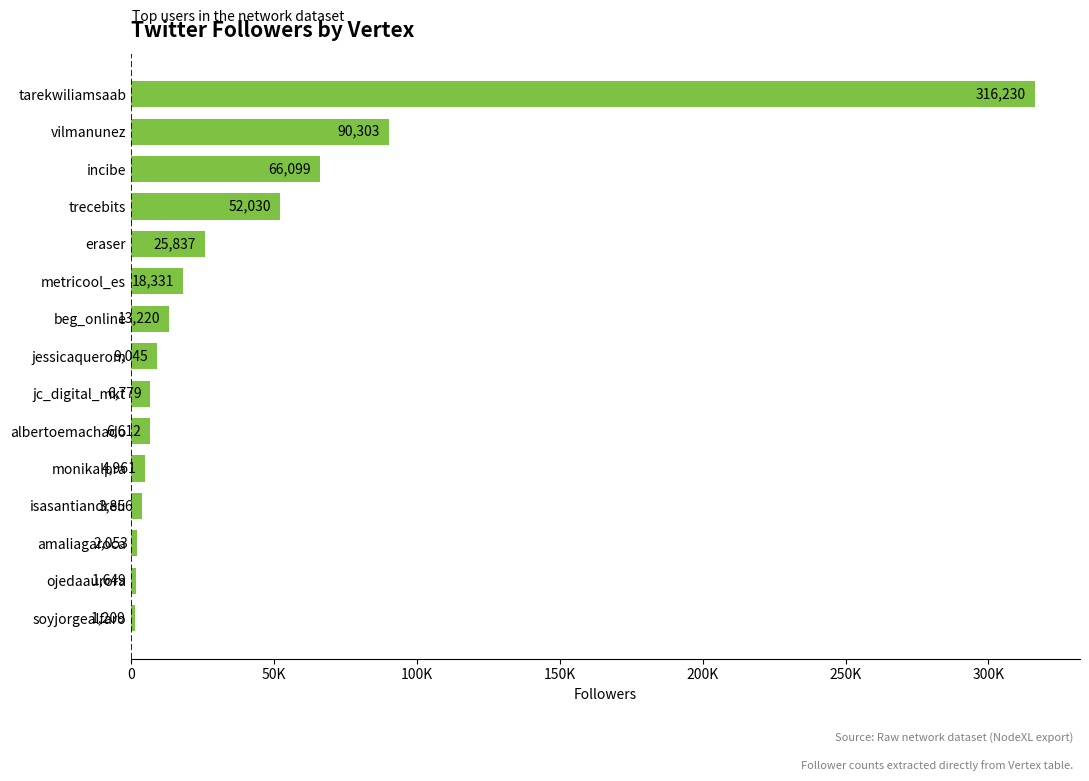

Are the bars horizontal?

Yes